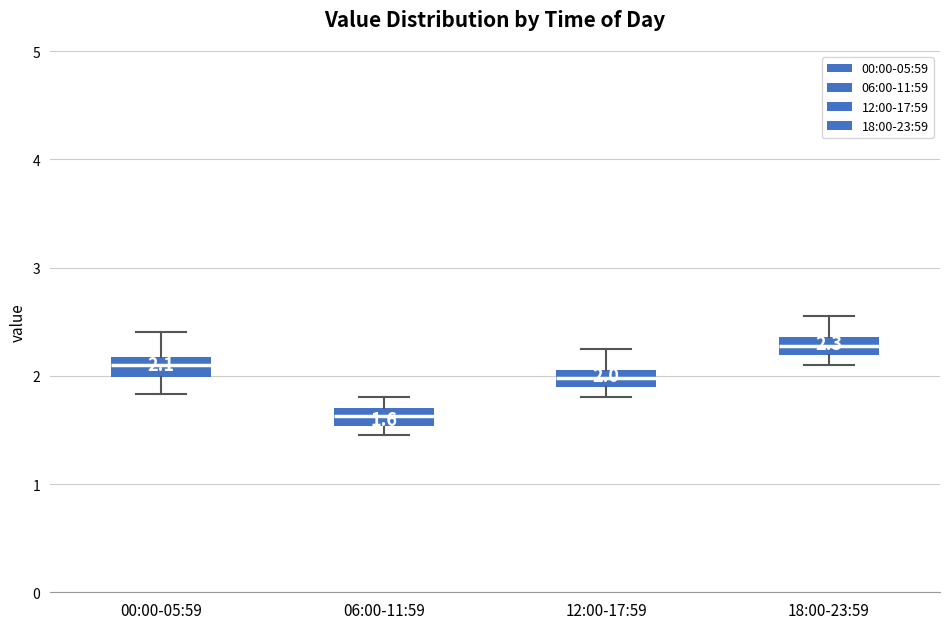

Which box has the highest median line?

18:00-23:59